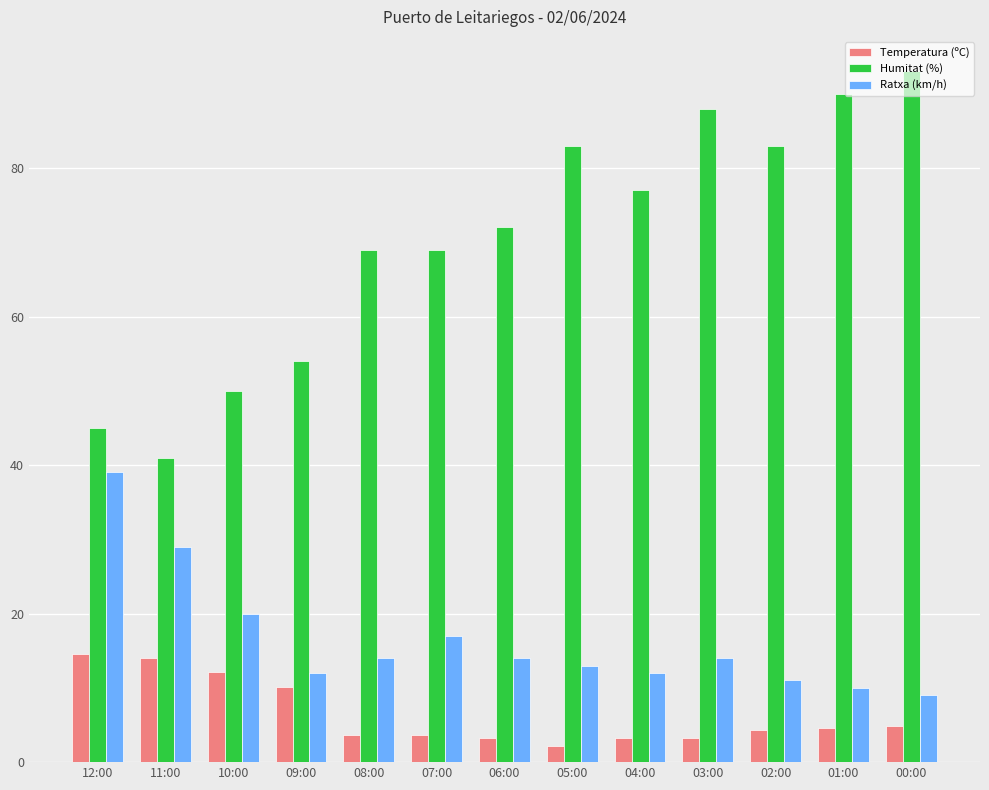

What is the difference between the maximum and second lowest values in the Temperatura (ºC) series?

11.4